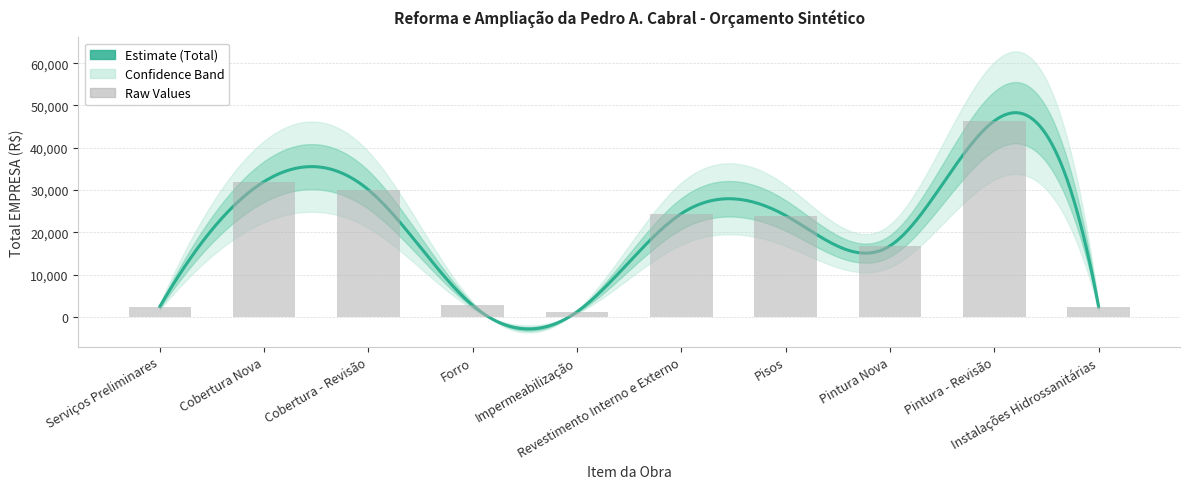

Rank the categories by value from lowest to highest.

Impermeabilização, Instalações Hidrossanitárias, Serviços Preliminares, Forro, Pintura Nova, Pisos, Revestimento Interno e Externo, Cobertura - Revisão, Cobertura Nova, Pintura - Revisão